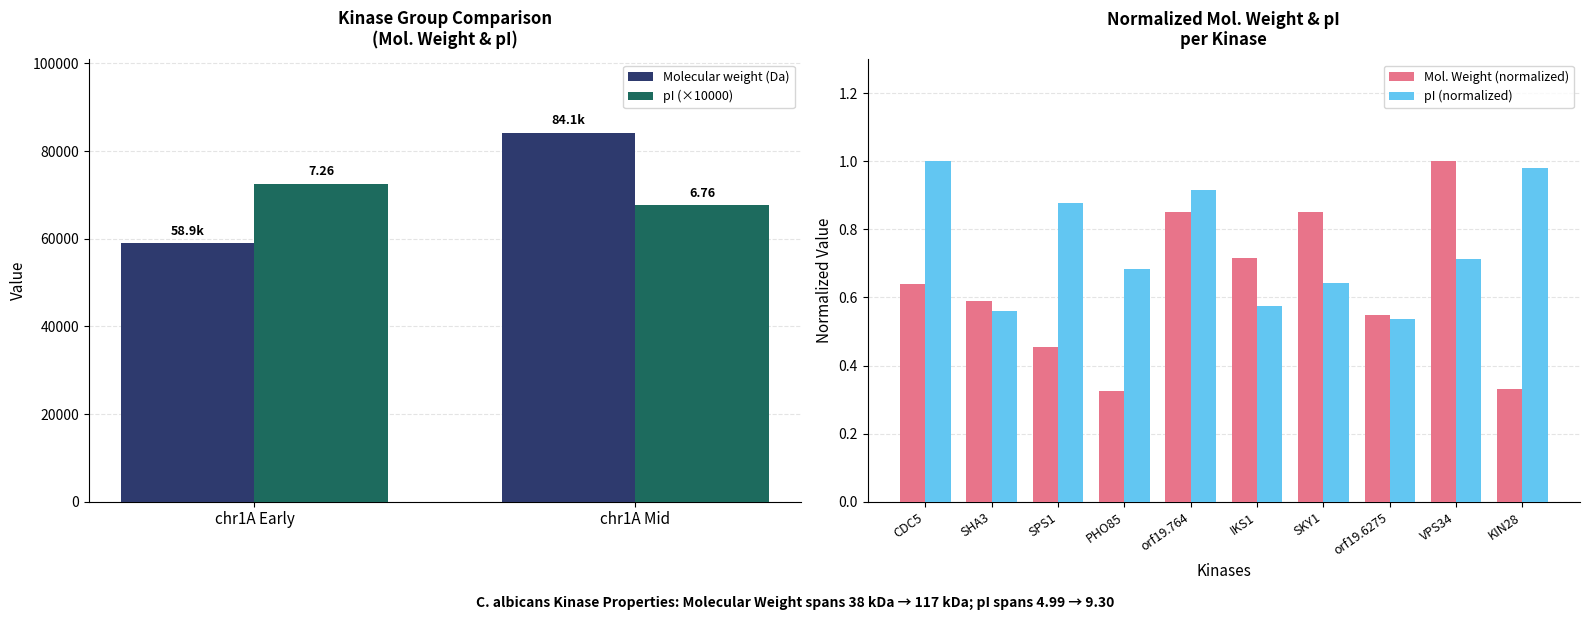

What is the difference between the maximum and minimum values in the pI series?

0.5